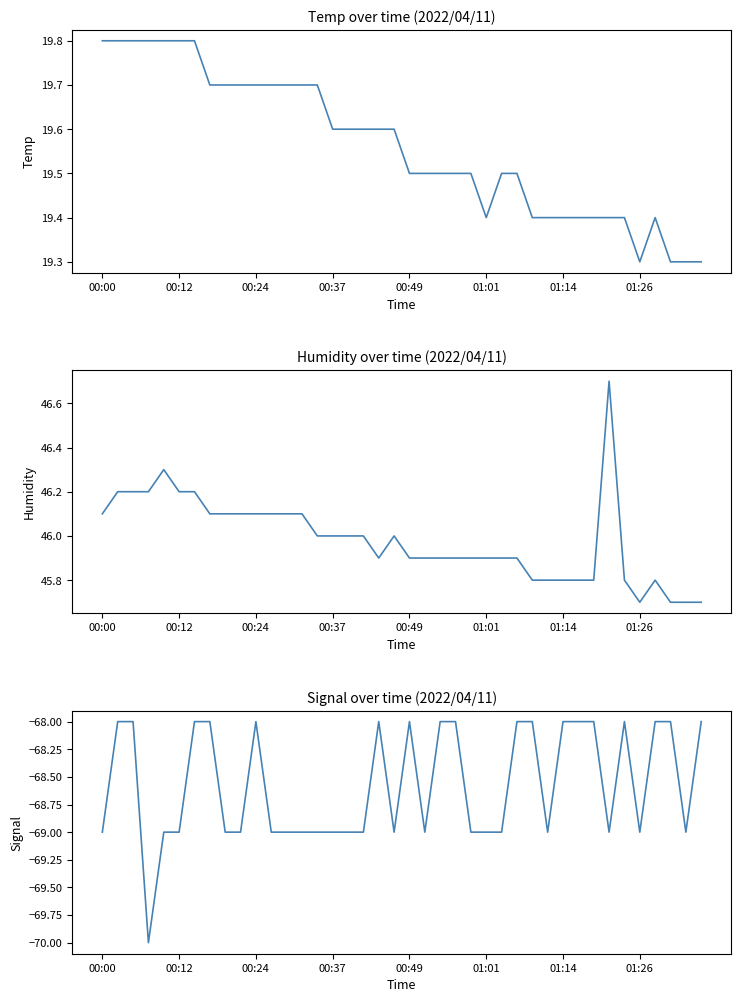

Which series has the largest total across all categories?

Humidity